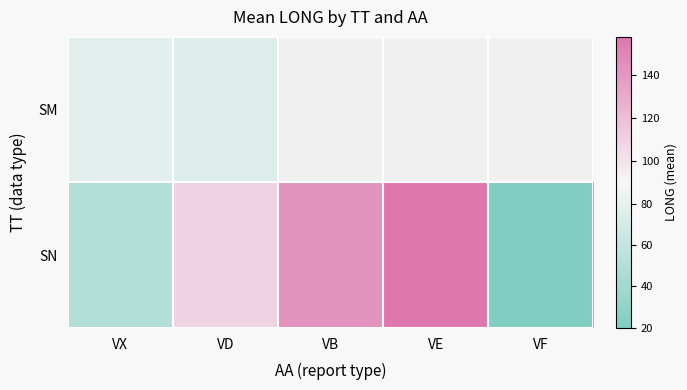

Which series has the largest range (max minus min)?

SN